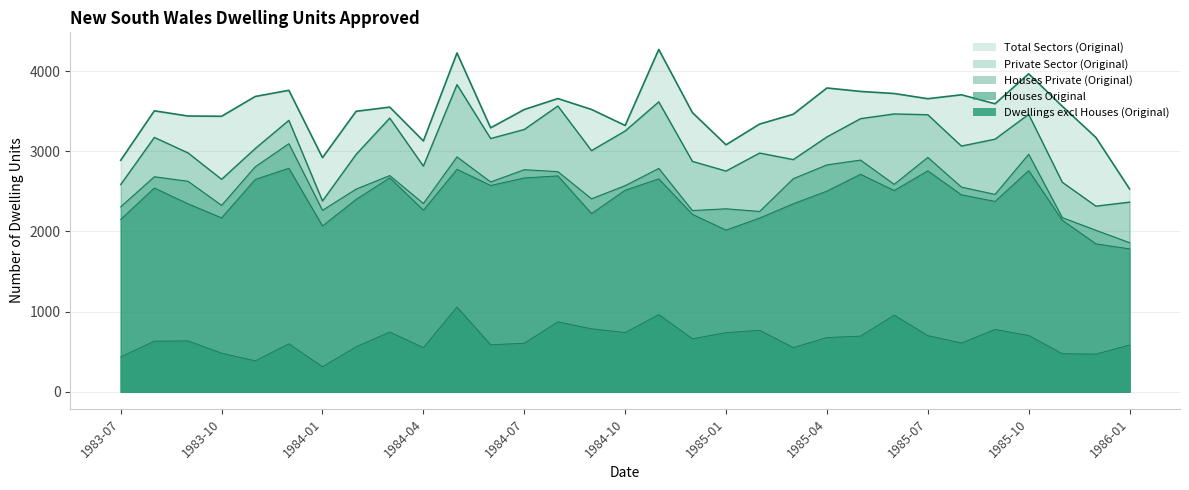

Which series has the largest total across all categories?

Total Sectors (Original)